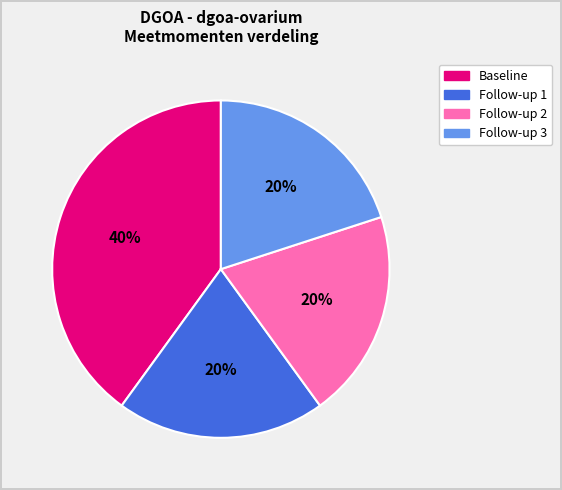

Which slice is the largest?

Baseline